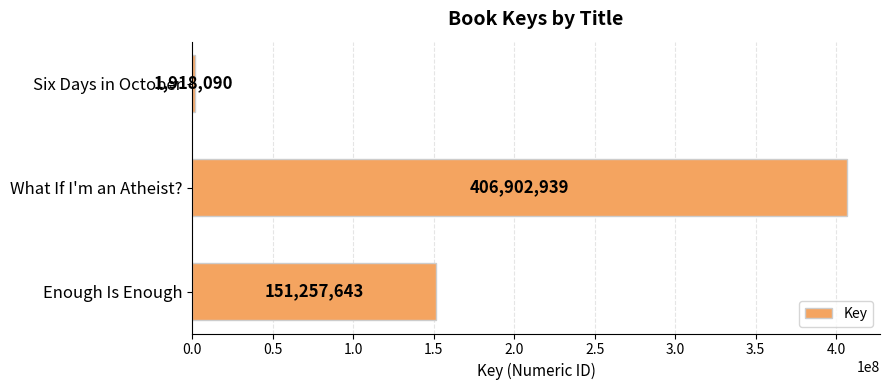

What is the sum of all values?

560078672